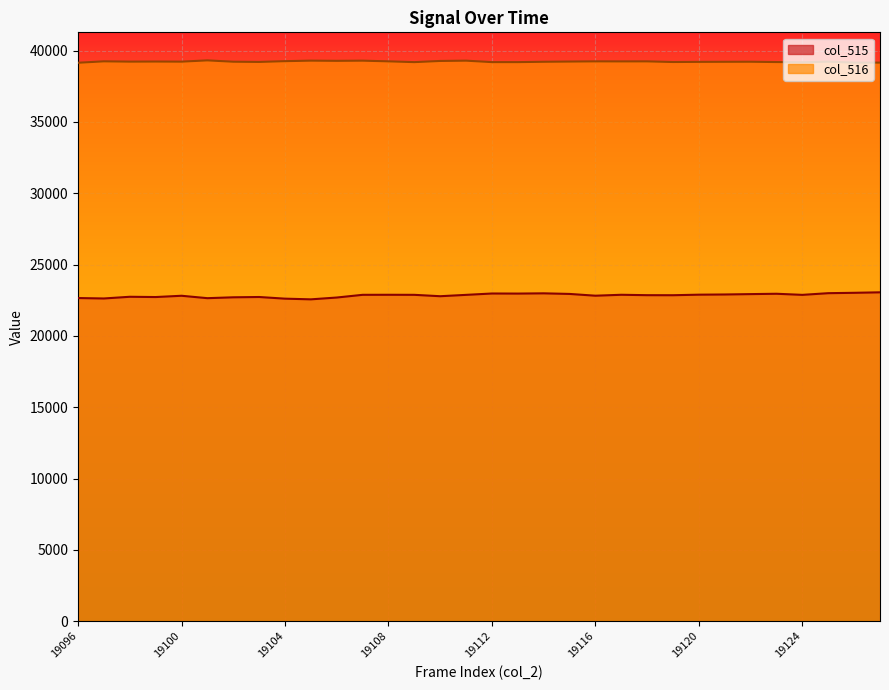

Which has a higher value, 19124 or 19110?

19124